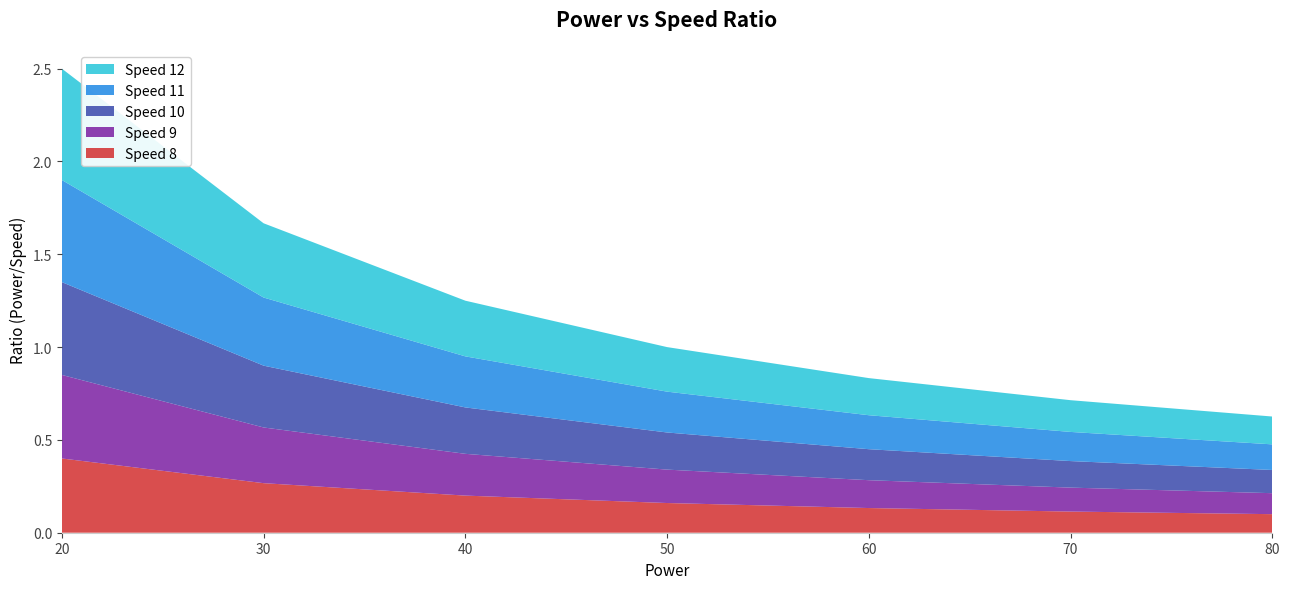

Reading right to left, list all the values displayed in this chart.

Speed 8: 0.1	0.1	0.1	0.2	0.2	0.3	0.4
Speed 9: 0.1	0.1	0.1	0.2	0.2	0.3	0.5
Speed 10: 0.1	0.1	0.2	0.2	0.2	0.3	0.5
Speed 11: 0.1	0.2	0.2	0.2	0.3	0.4	0.6
Speed 12: 0.1	0.2	0.2	0.2	0.3	0.4	0.6